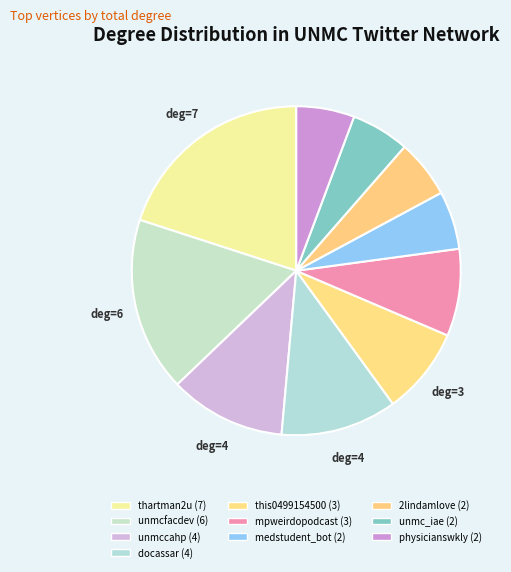

Rank the categories by value from highest to lowest.

thartman2u, unmcfacdev, unmccahp, docassar, this0499154500, mpweirdopodcast, medstudent_bot, 2lindamlove, unmc_iae, physicianswkly